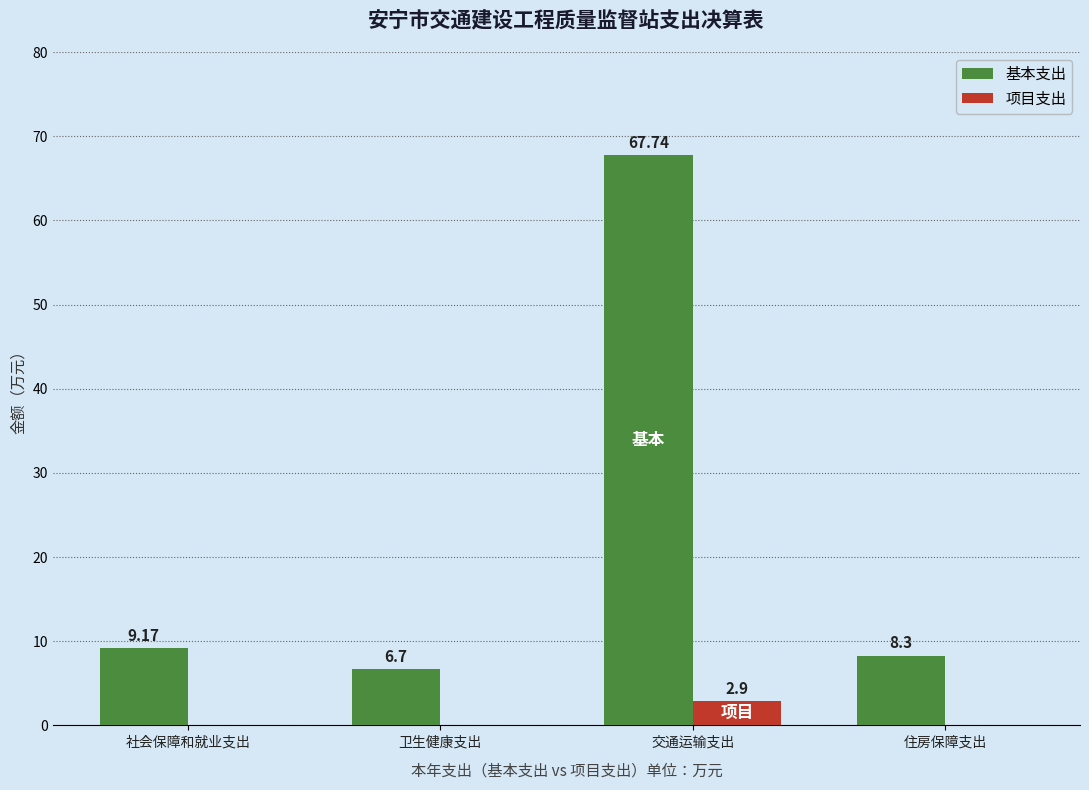

What is the sum of the 基本支出 values at 交通运输支出 and 住房保障支出?

76.0